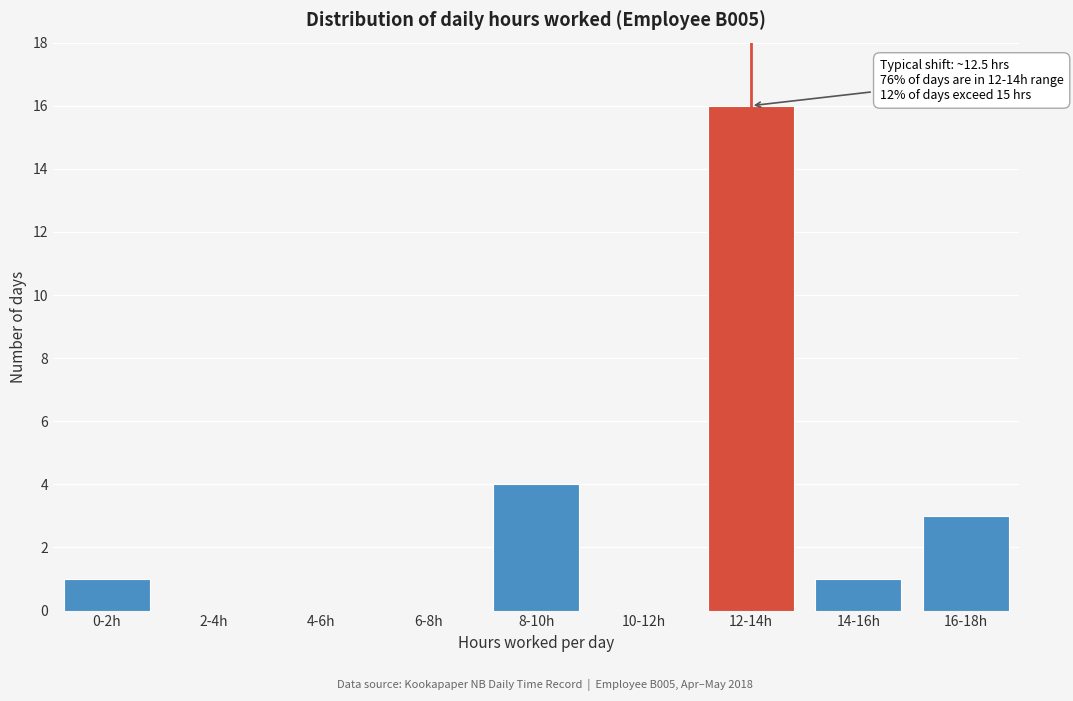

Reading right to left, transcribe all the data shown in this chart.

16-18h=3	14-16h=1	12-14h=16	10-12h=0	8-10h=4	6-8h=0	4-6h=0	2-4h=0	0-2h=1